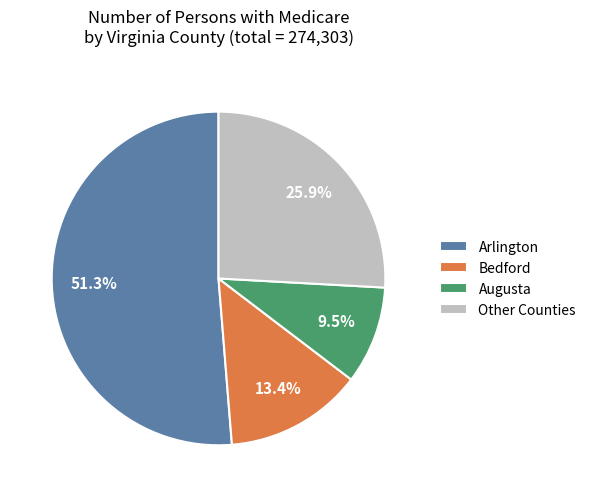

Approximately how many times larger is the value at Bedford compared to Augusta?

1.4